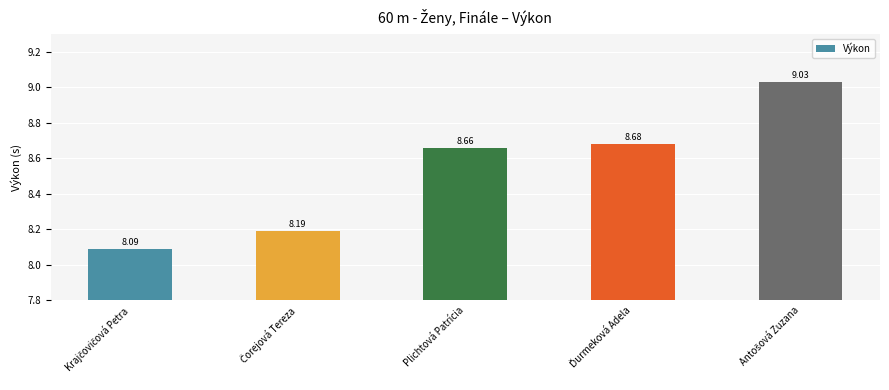

What is the smallest value displayed?

8.1